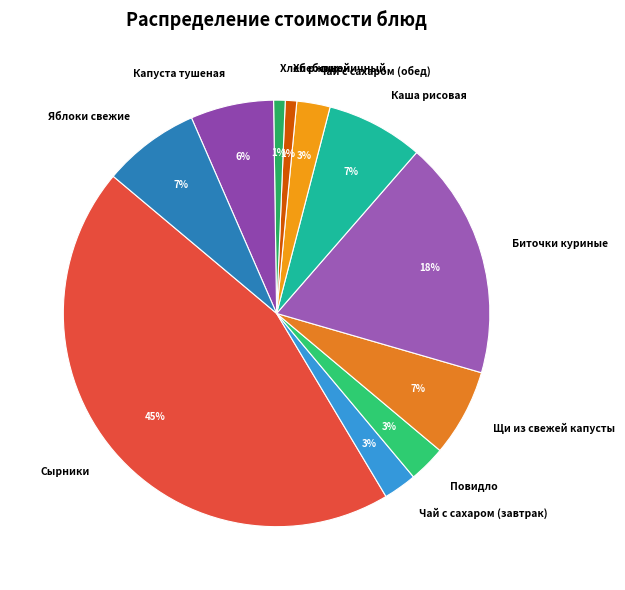

To the nearest percent, what is the difference between the largest and smallest slice percentages?

44%